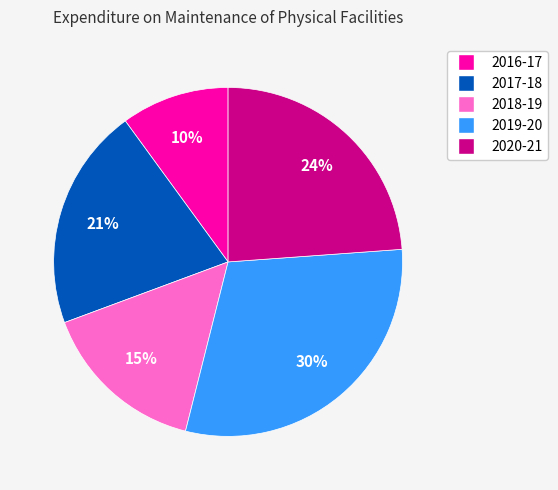

What is the largest slice in the pie chart?

2019-20